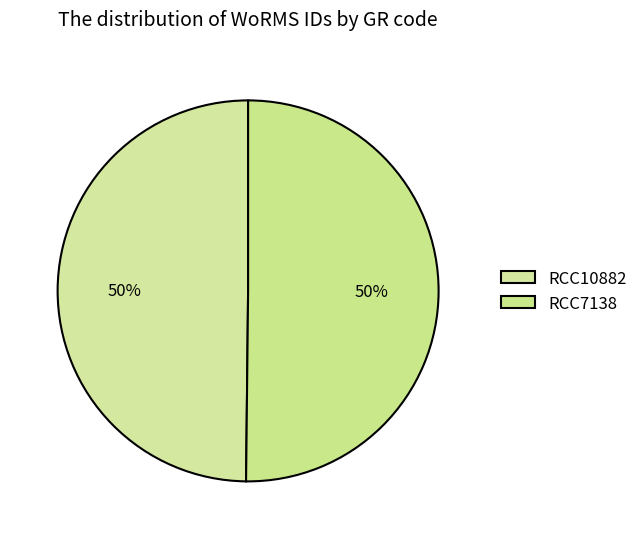

How many slices are in this pie chart?

2